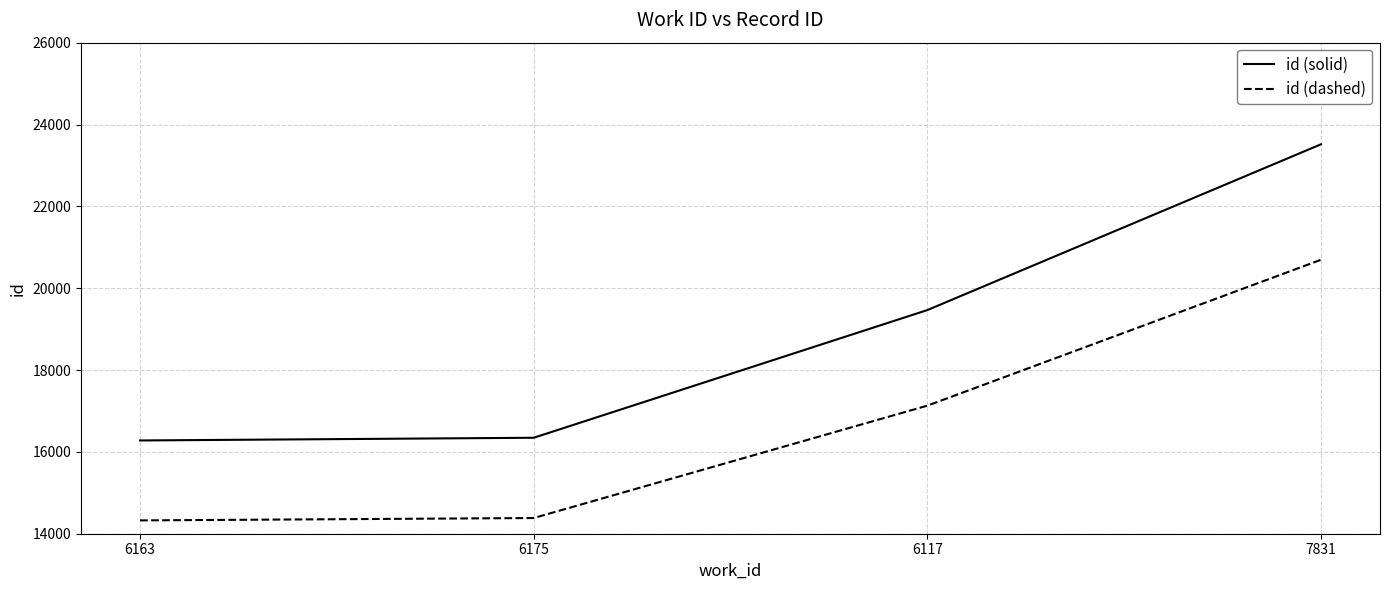

True or false: id (solid) and id (dashed) intersect in this chart.

False